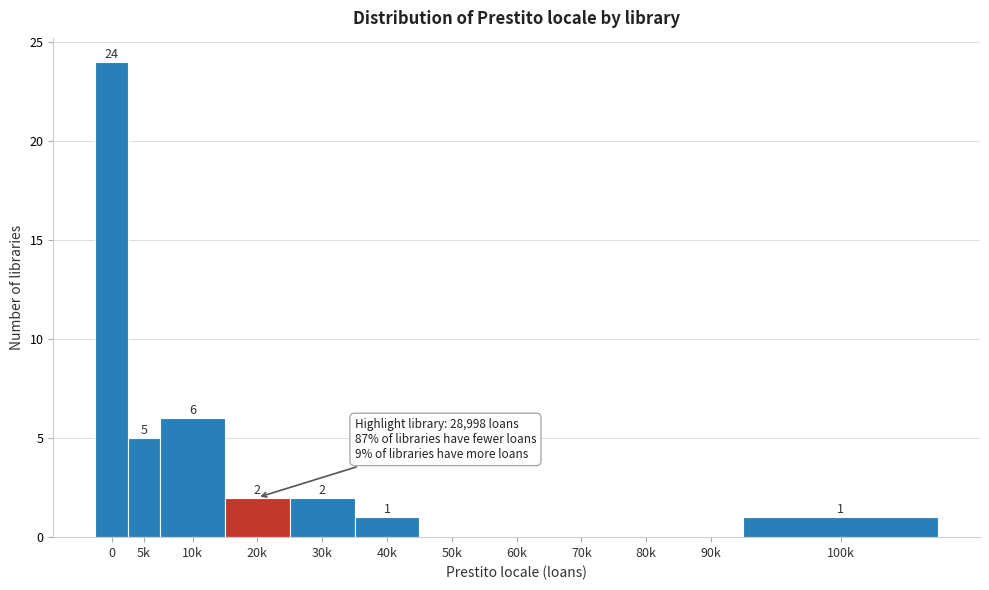

Reading left to right, what are all the values shown in this chart?

0=24	5k=5	10k=6	20k=2	30k=2	40k=1	50k=0	60k=0	70k=0	80k=0	90k=0	100k=1